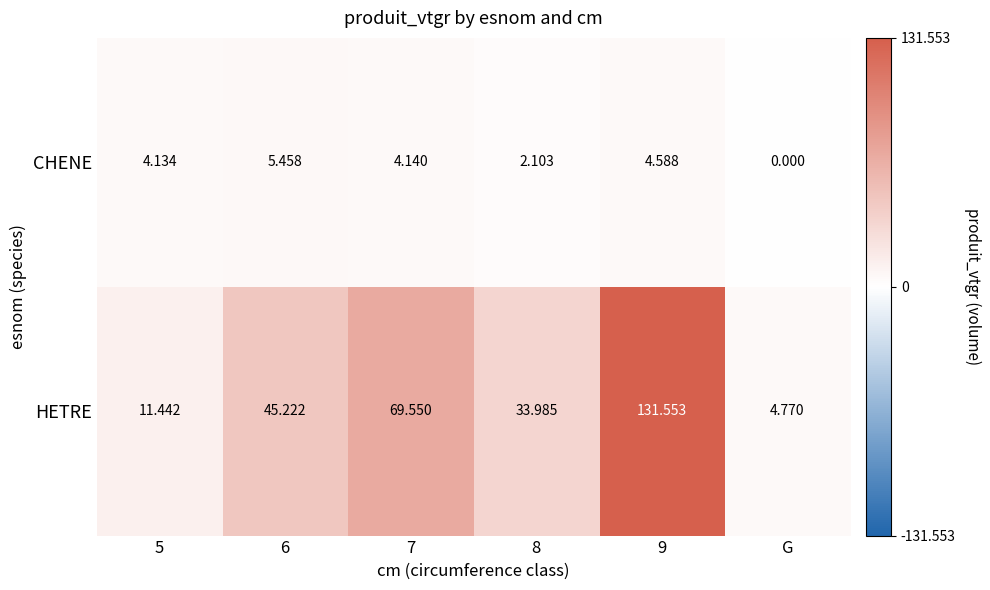

List the series in order of their peak value, lowest first.

CHENE, HETRE